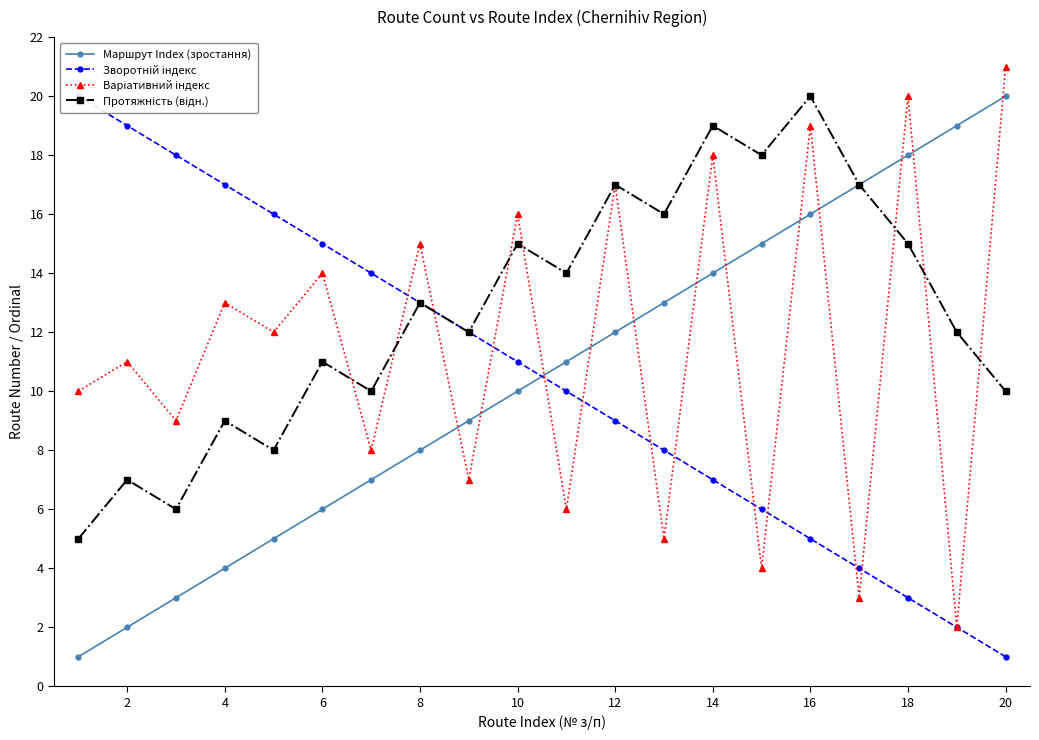

After their last crossing, which series has the higher values: Варіативний індекс or Зворотній індекс?

Варіативний індекс